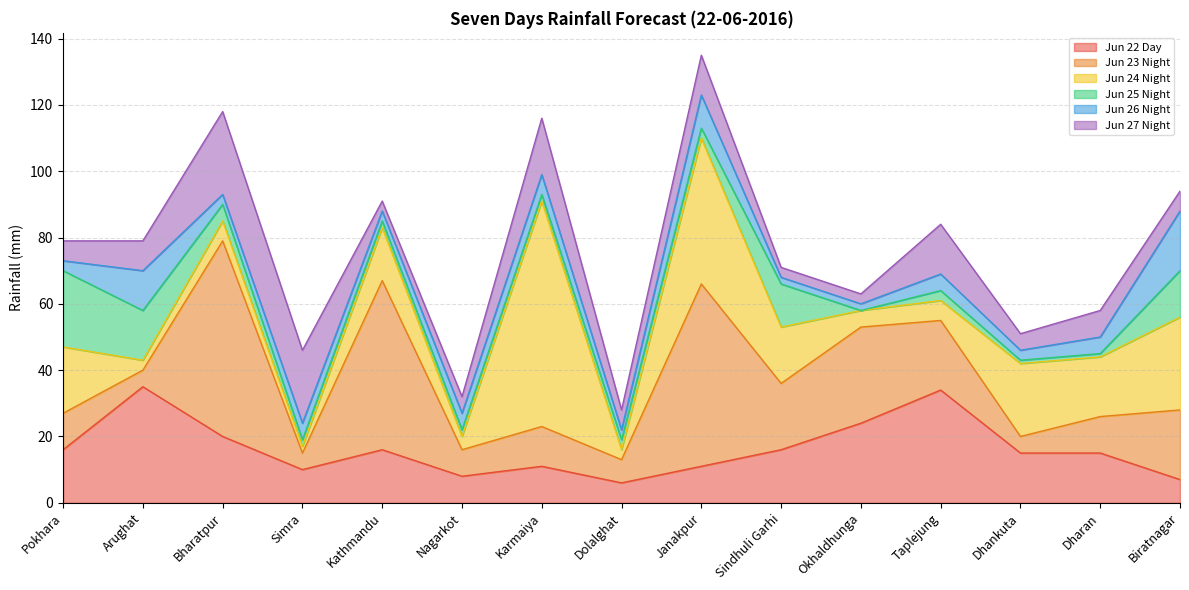

True or false: Jun 23 Night has a value of 2 at Dolalghat.

False